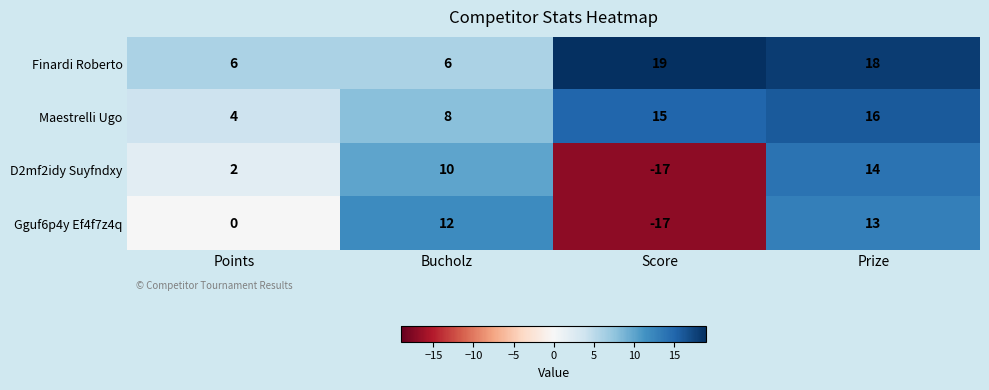

Which series has the largest total across all categories?

Finardi Roberto